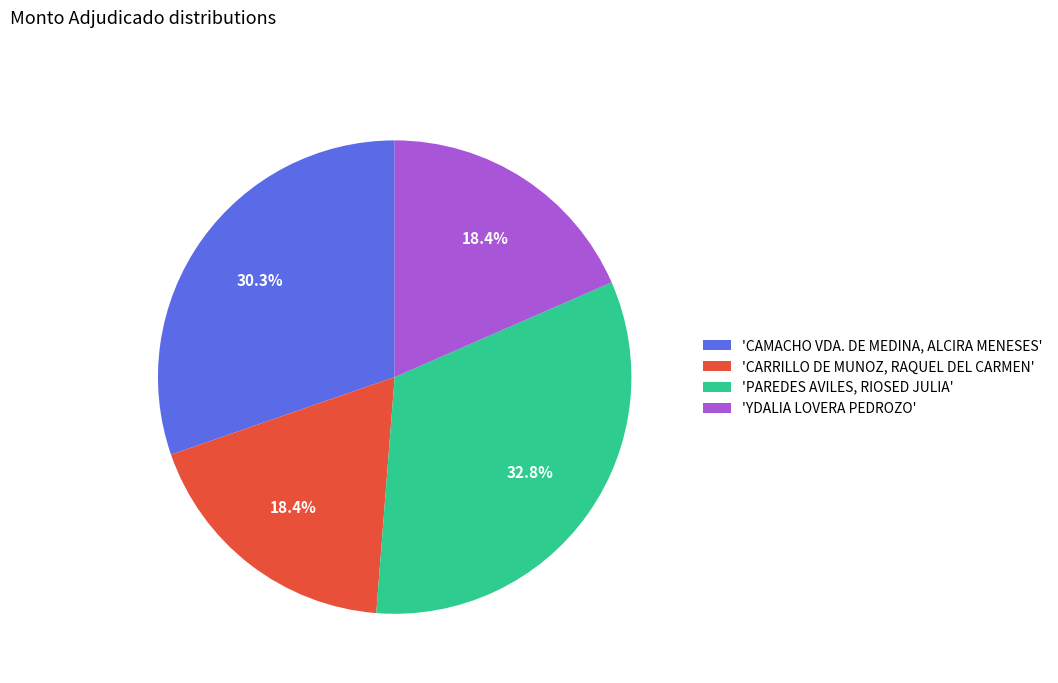

Which category has the biggest portion of the pie?

'PAREDES AVILES, RIOSED JULIA'